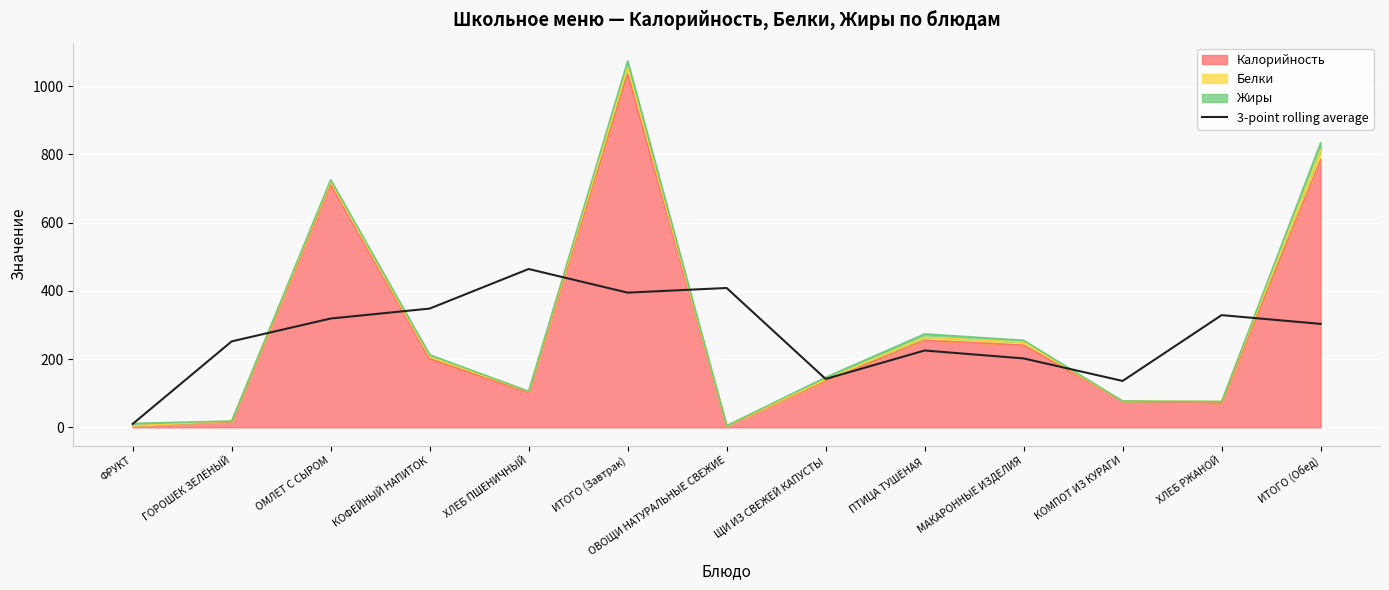

What value does the data have at ИТОГО (Обед)?

303.3